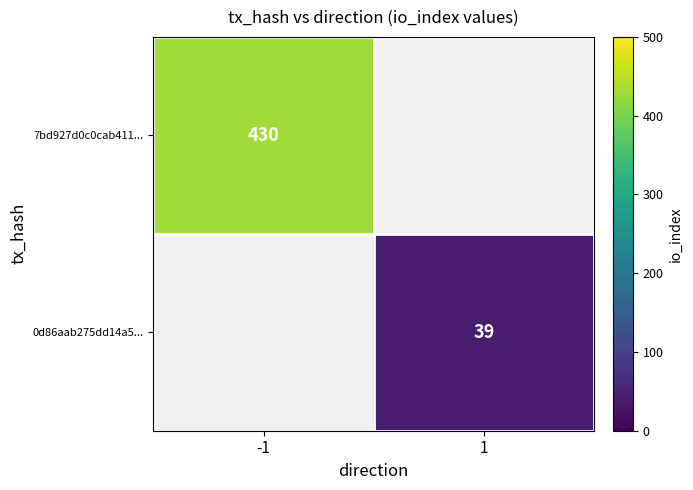

Which category has the highest value across all series?

-1